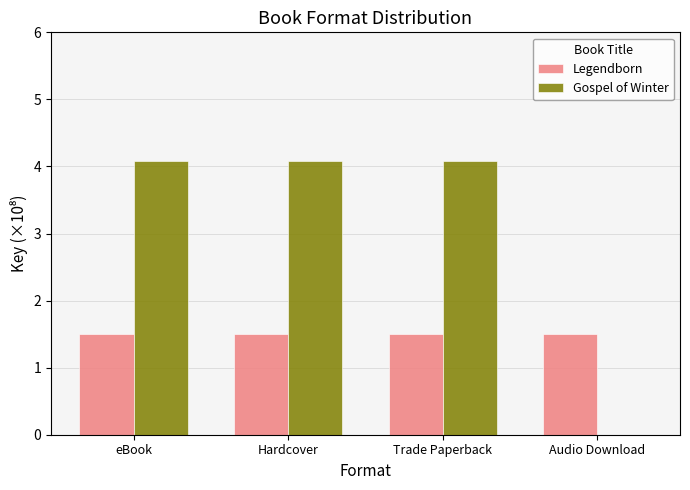

True or false: Gospel of Winter has a value of 5.5 at eBook.

False